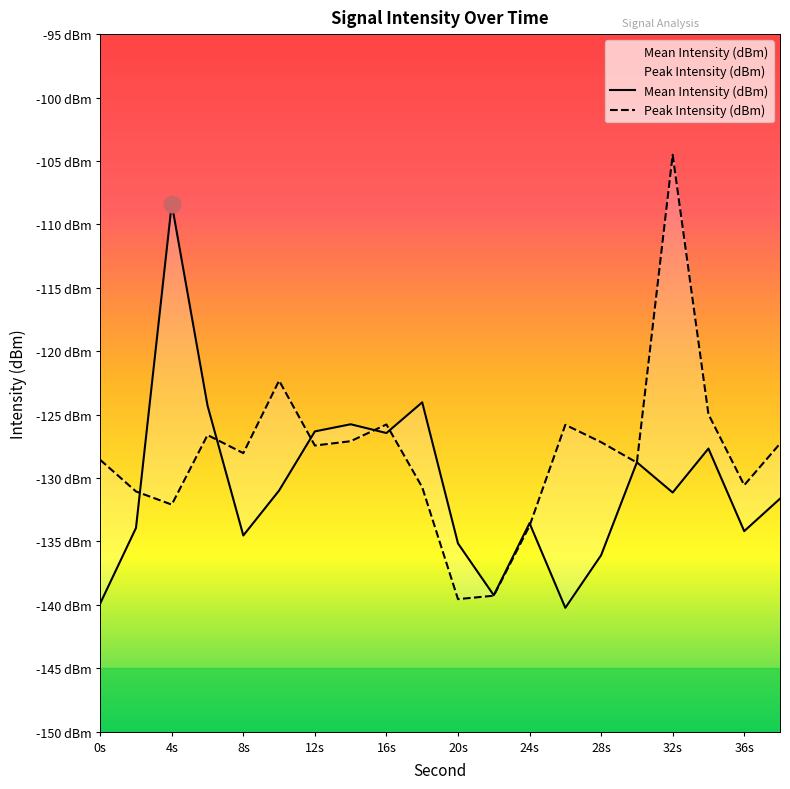

How many data points does each series have?

20